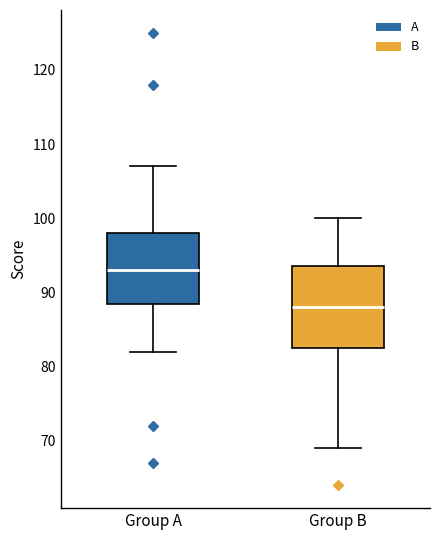

Reading left to right, transcribe this box plot: for each box, give where its median line is, the range the box spans, and where its two whiskers end, as read against the y-axis. The values are not printed on the chart, so give them approximately, as read against the axis.

Group A: median 93, box 89 to 98, whiskers 82 to 107
Group B: median 88, box 83 to 94, whiskers 69 to 100